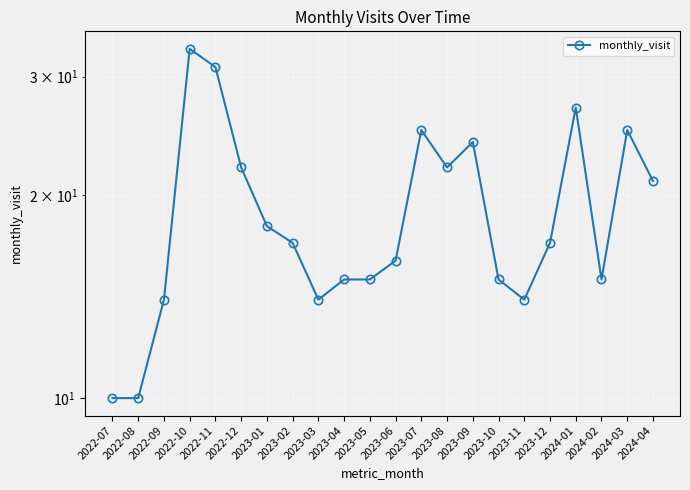

The value at 2023-11 is 24. True or false?

False